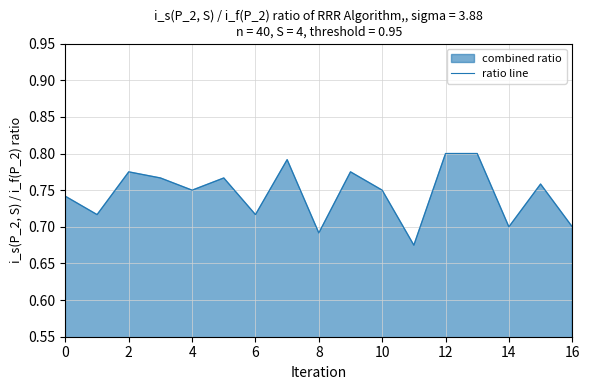

Which label corresponds to the smallest value in the chart?

11